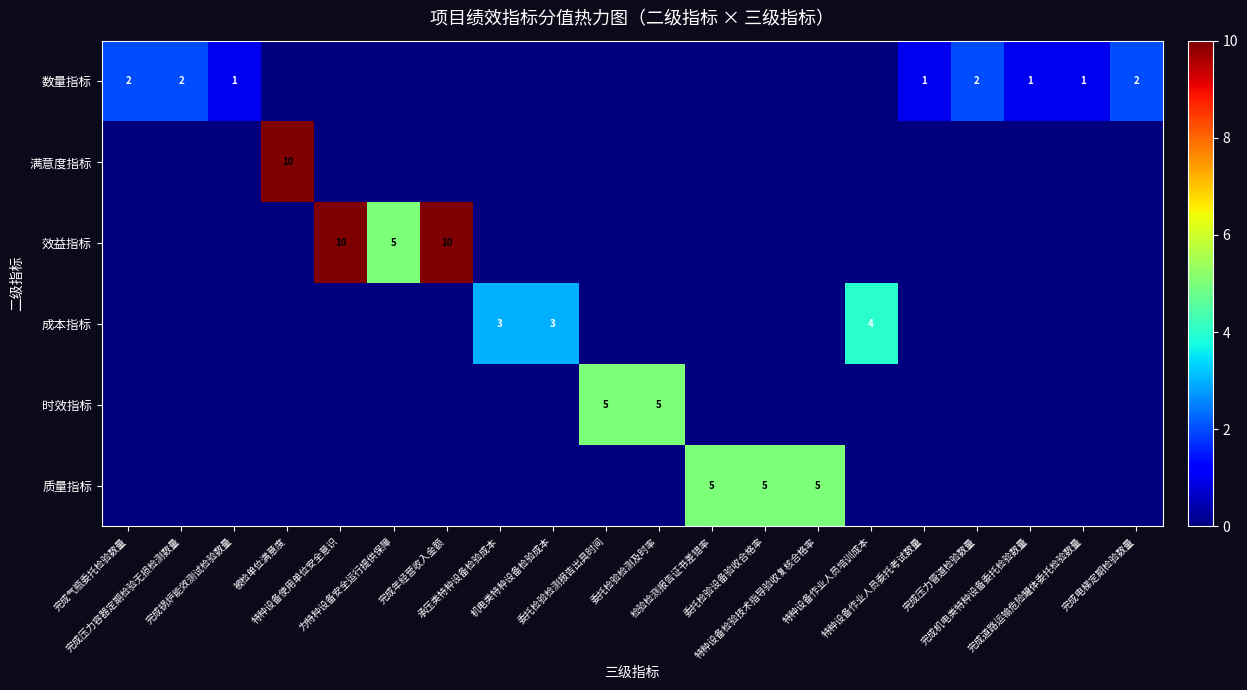

Which series changed the most between 完成年经营收入金额 and 完成电梯定期检验数量?

效益指标